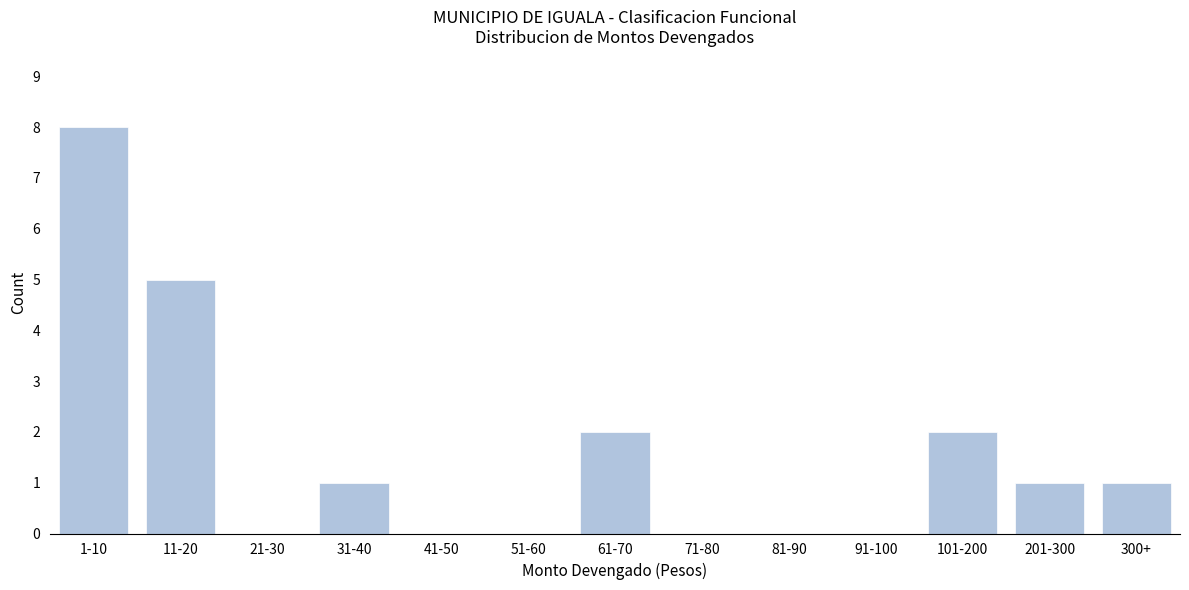

Reading left to right, what are all the values shown in this chart?

1-10=8	11-20=5	21-30=0	31-40=1	41-50=0	51-60=0	61-70=2	71-80=0	81-90=0	91-100=0	101-200=2	201-300=1	300+=1